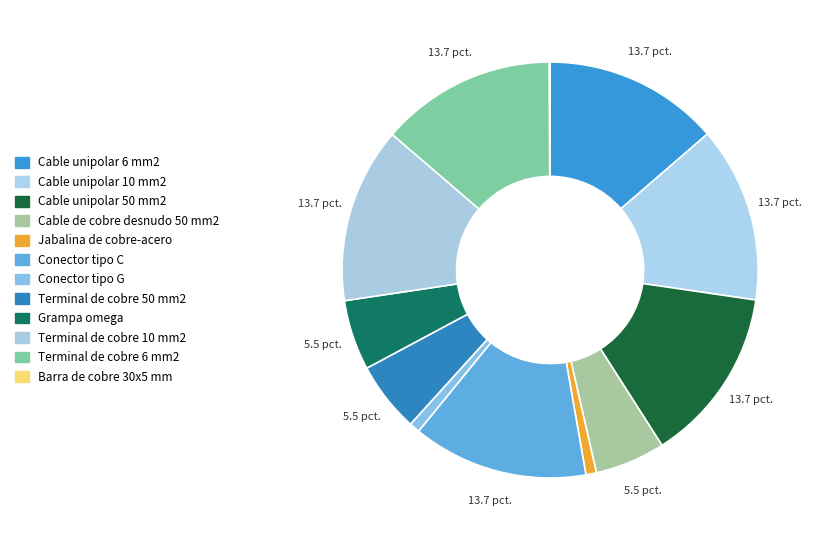

Does Cable unipolar 50 mm2 represent more than half of the total?

No